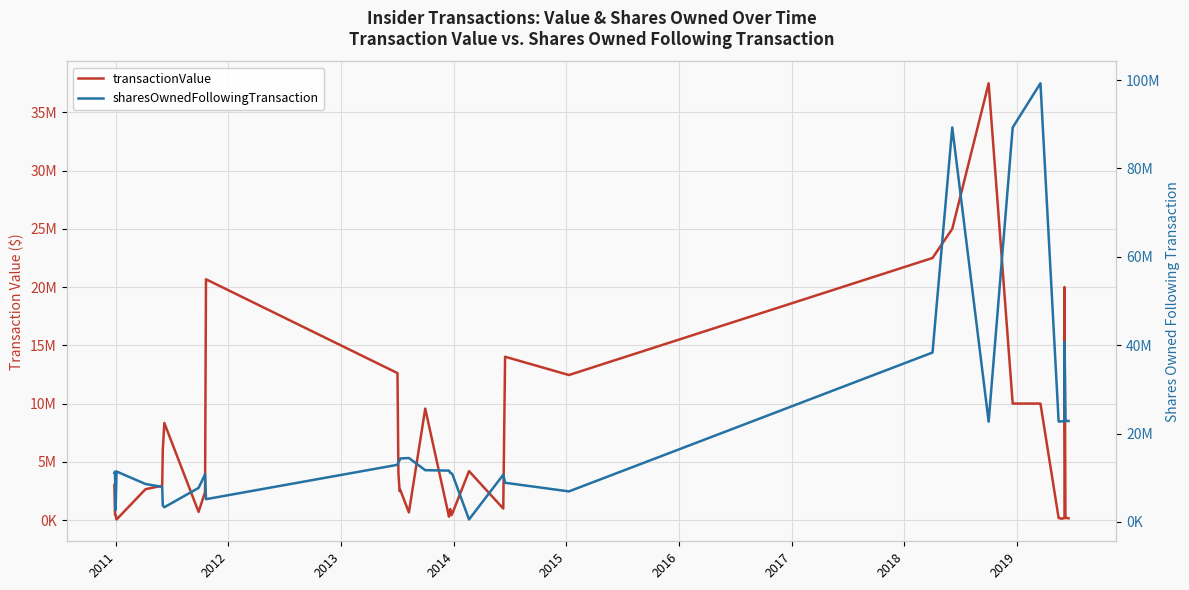

Does the chart have visible grid lines?

Yes